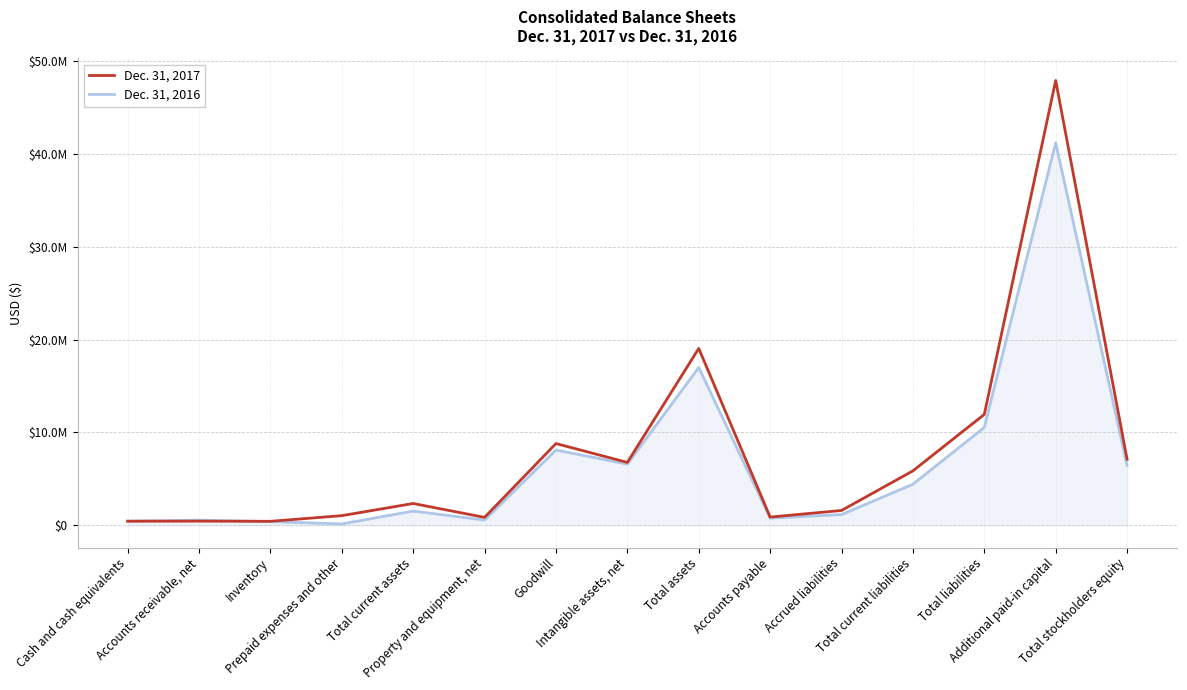

At Cash and cash equivalents, list the series in order from smallest to largest.

Dec. 31, 2017, Dec. 31, 2016